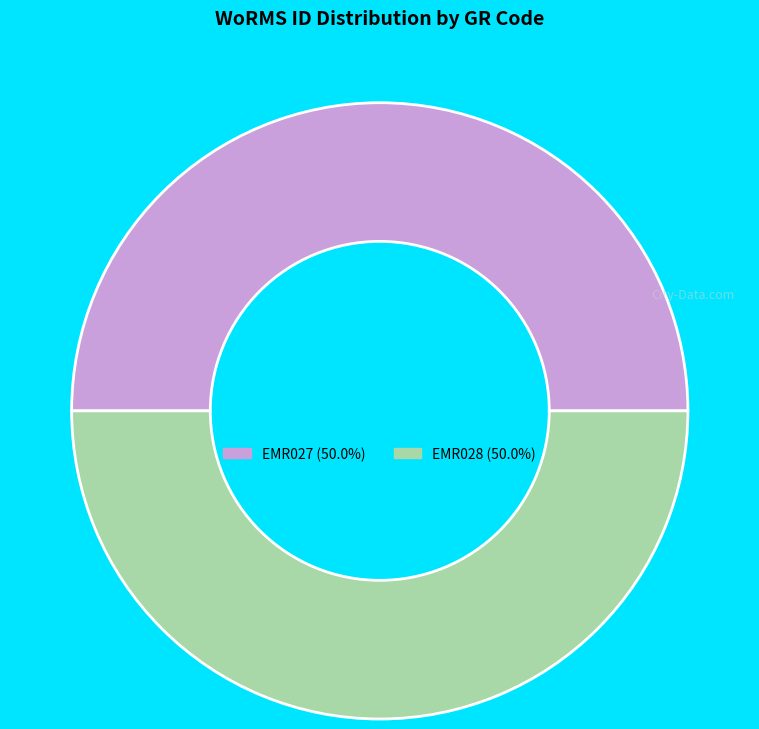

Do EMR027 (50.0%) and EMR028 (50.0%) together represent more than half of the pie?

Yes